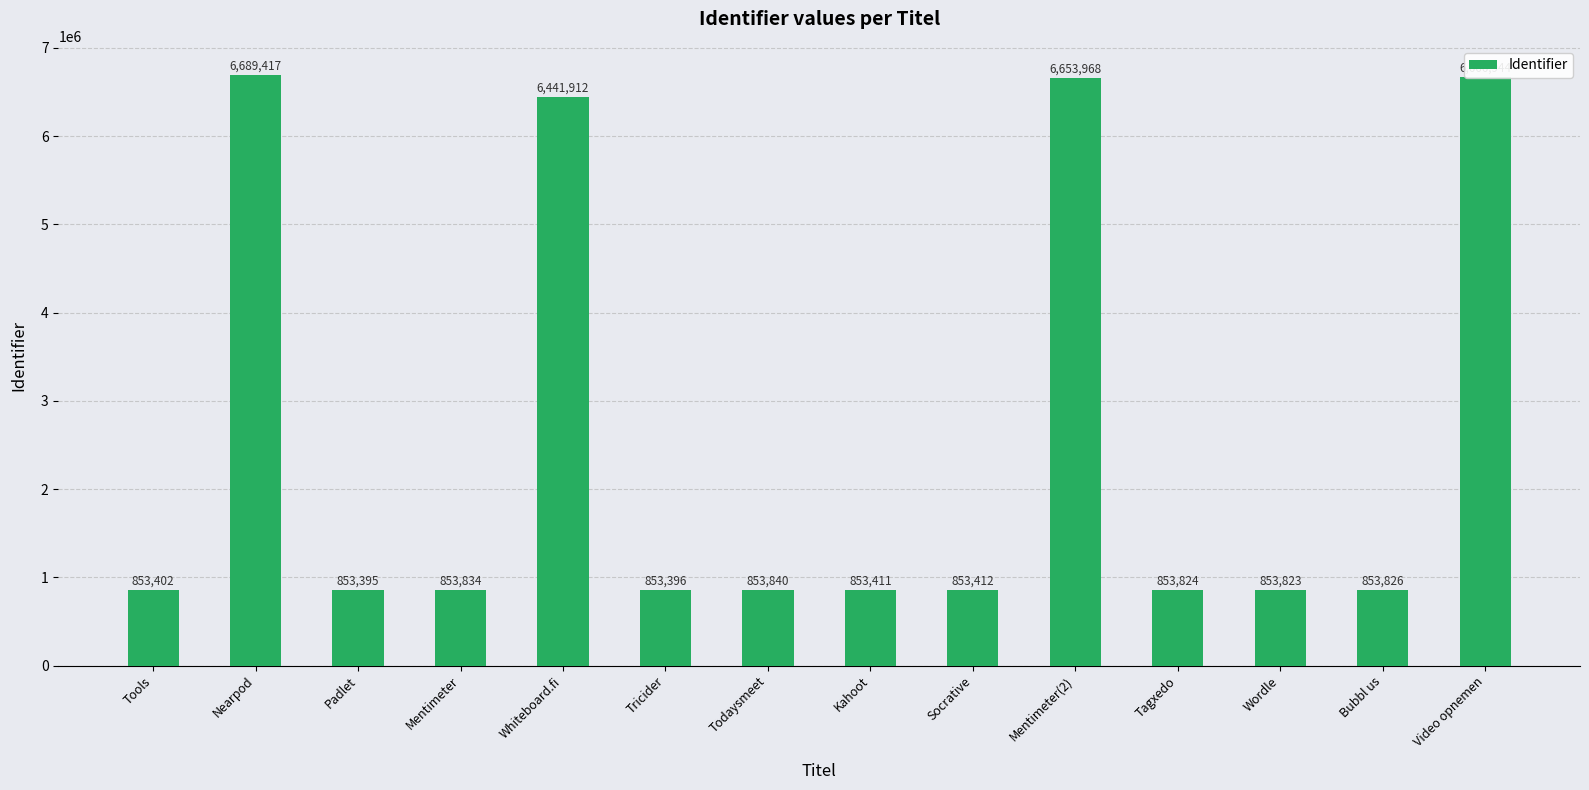

Is it true that the value at Mentimeter(2) is 6653968?

True